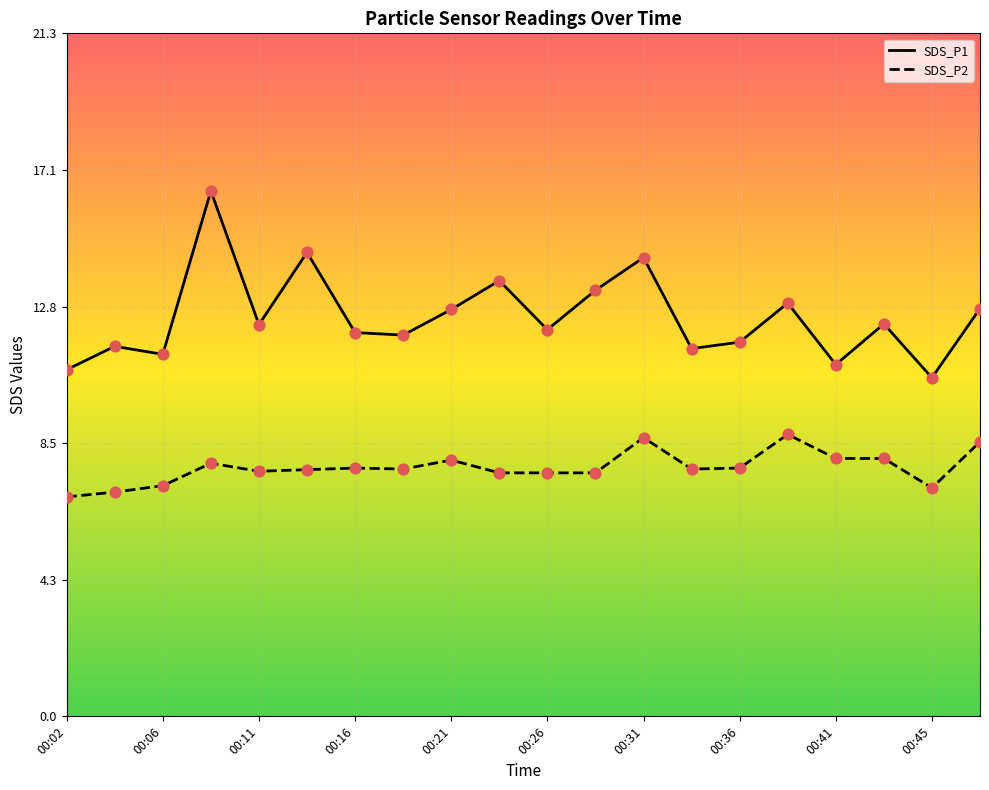

Which series reaches the maximum Y coordinate?

SDS_P1